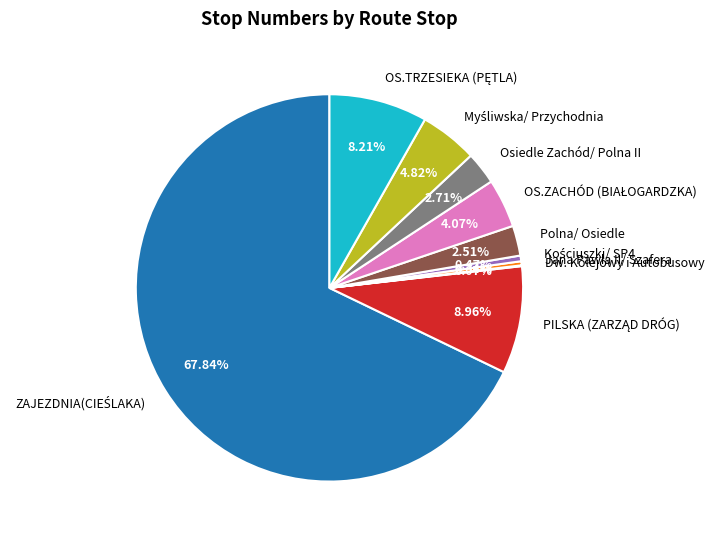

Is the sum of Osiedle Zachód/ Polna II and Polna/ Osiedle greater than half?

No